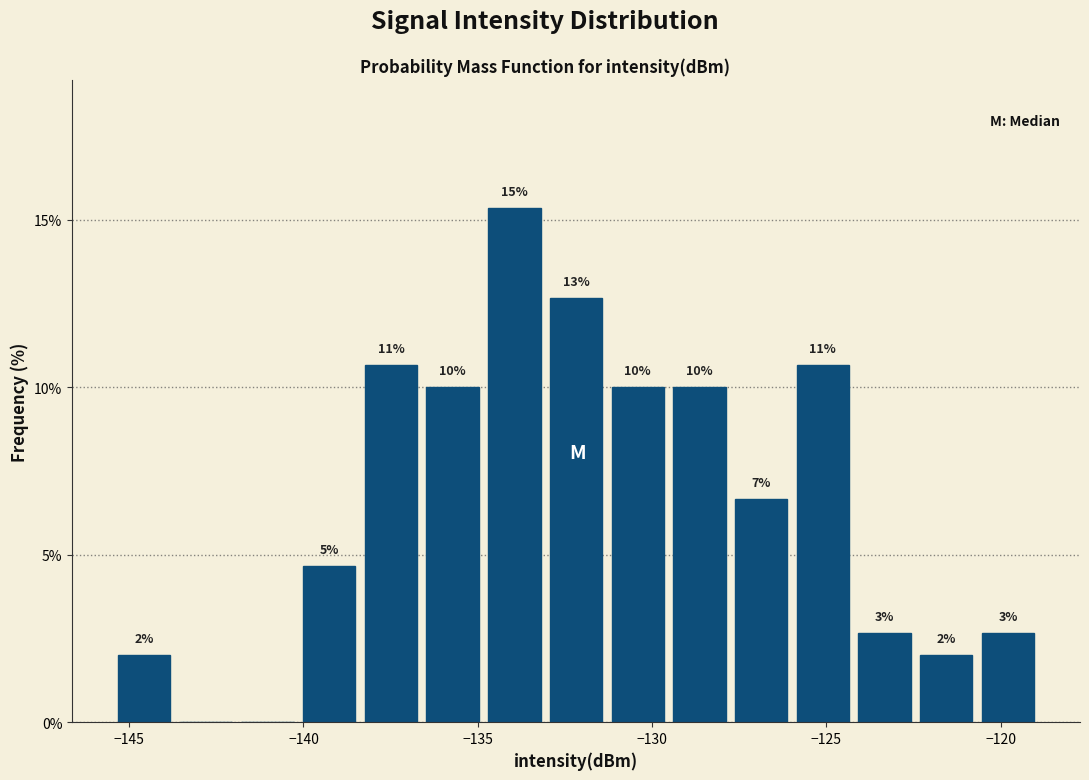

Read against the x-axis, roughly where is the centre of the tallest bar?

-134.0